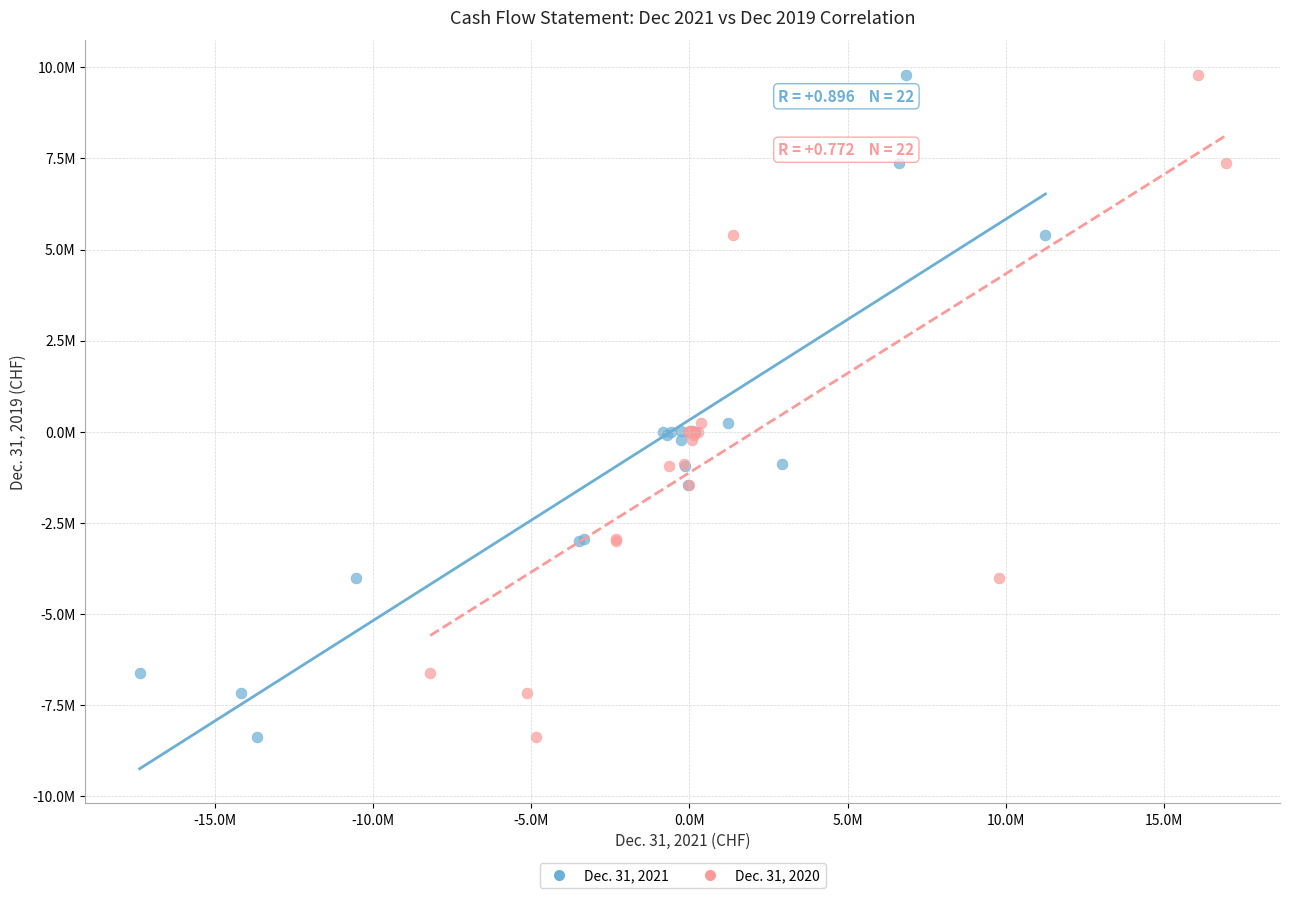

What are all the series names shown in the legend?

Dec. 31, 2021, Dec. 31, 2020